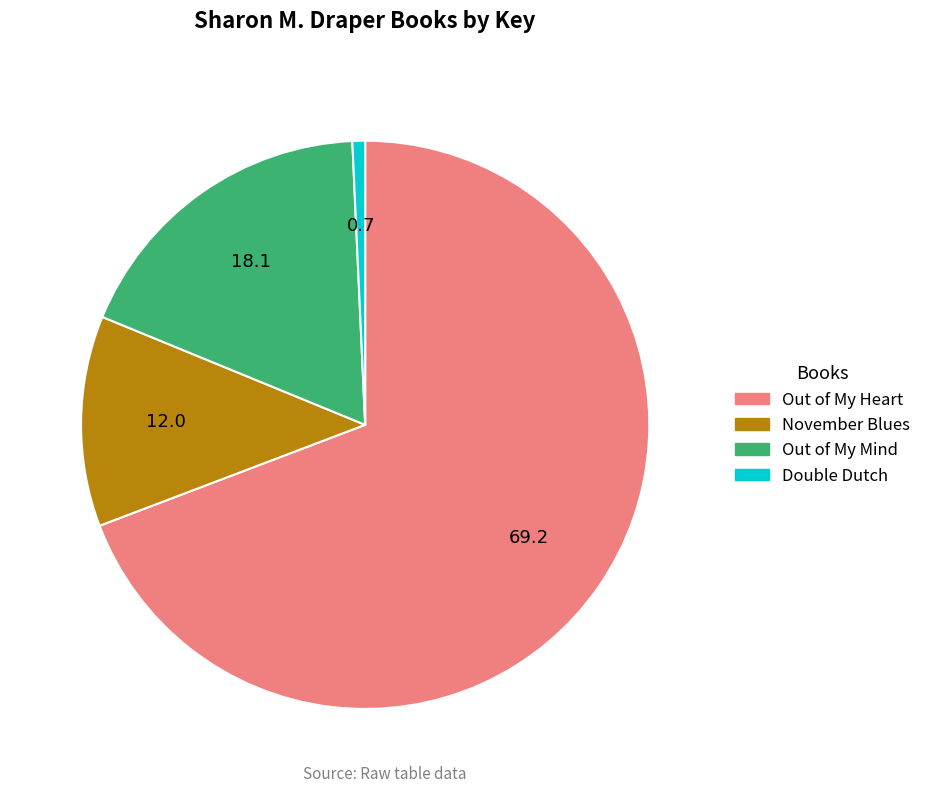

Does Out of My Heart account for over 50% of the chart?

Yes